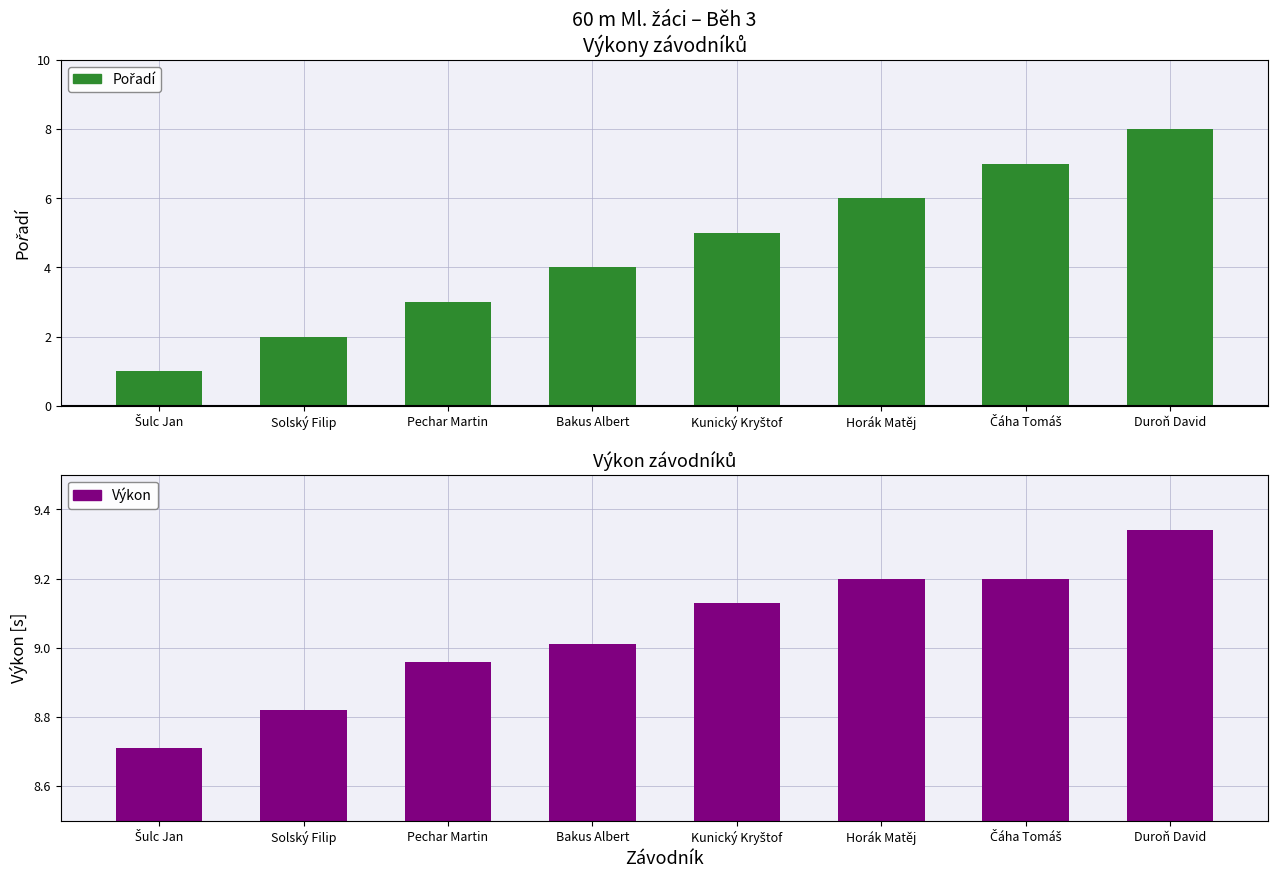

What is the minimum value shown in the chart?

1.0